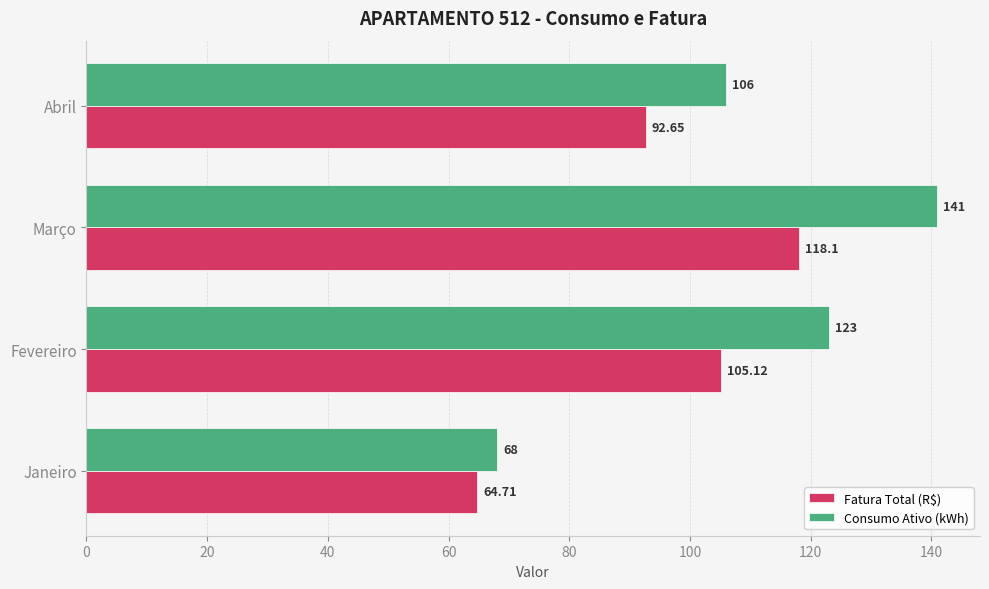

What is the sum of the Consumo Ativo (kWh) values at Fevereiro and Março?

264.0